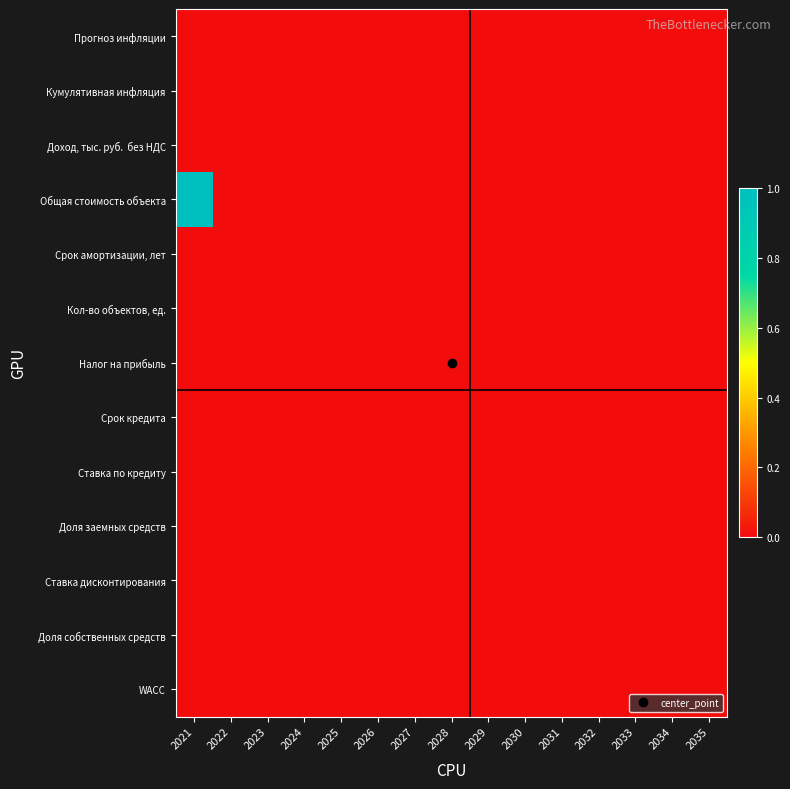

Which series has the widest spread of values?

Общая стоимость объекта